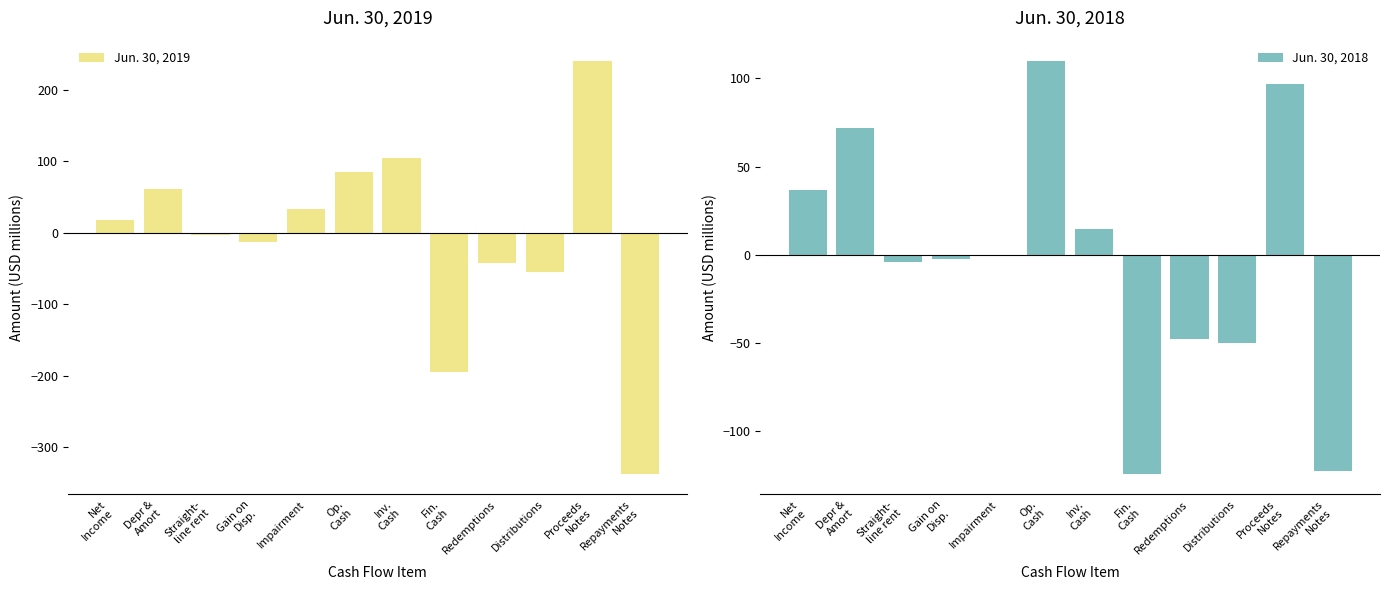

Which series has the widest spread of values?

Jun. 30, 2019